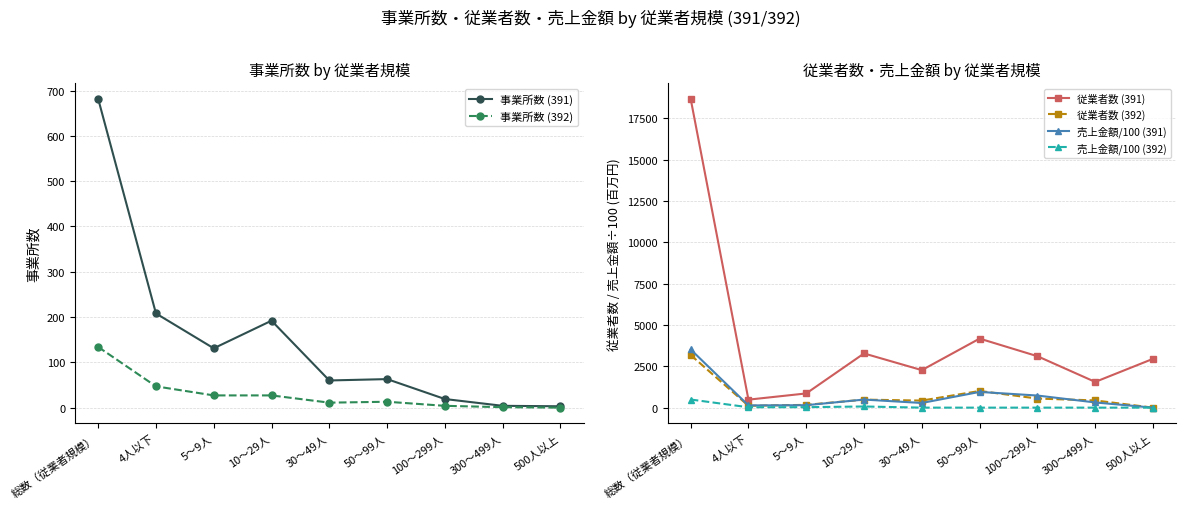

What is the total value across all series at 300～499人?

2310.2